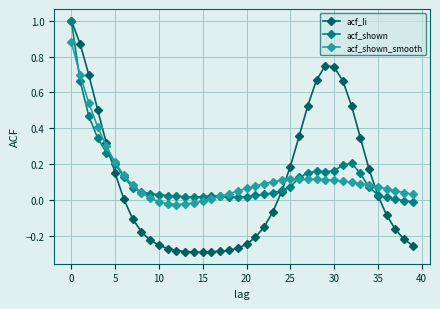

Which series has the widest spread of values?

acf_li